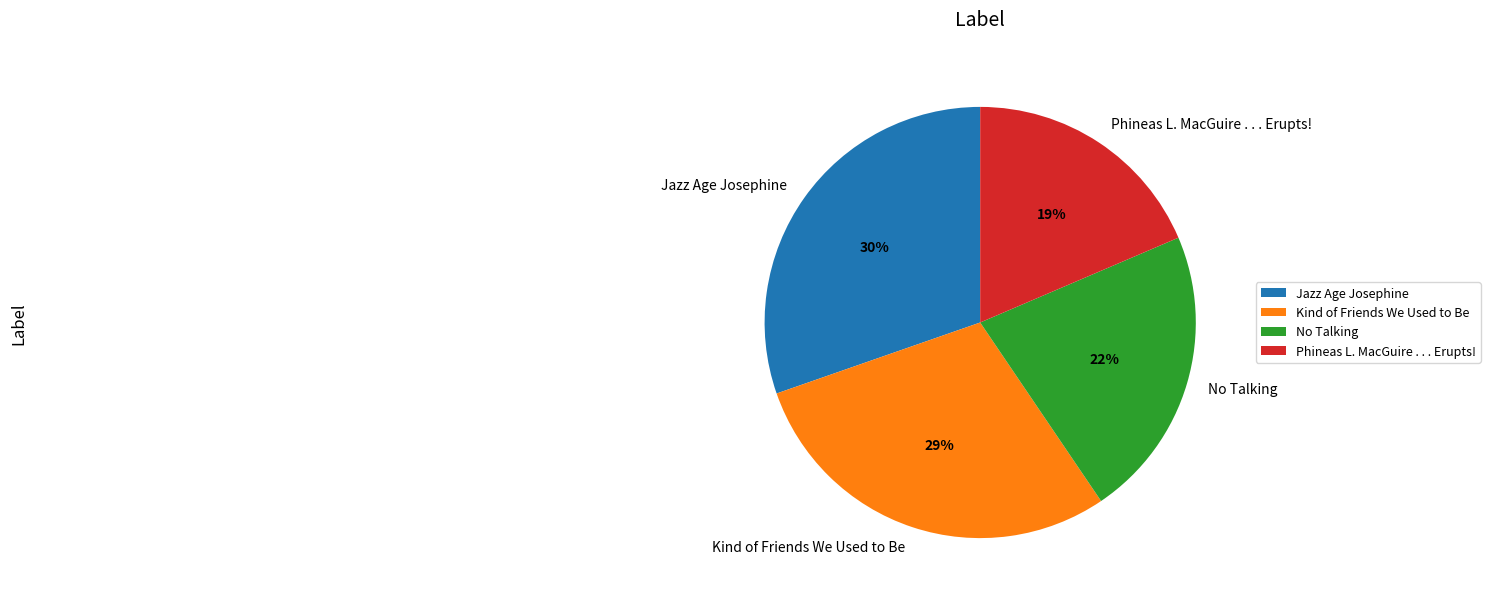

True or false: No Talking accounts for 7% of the total.

False